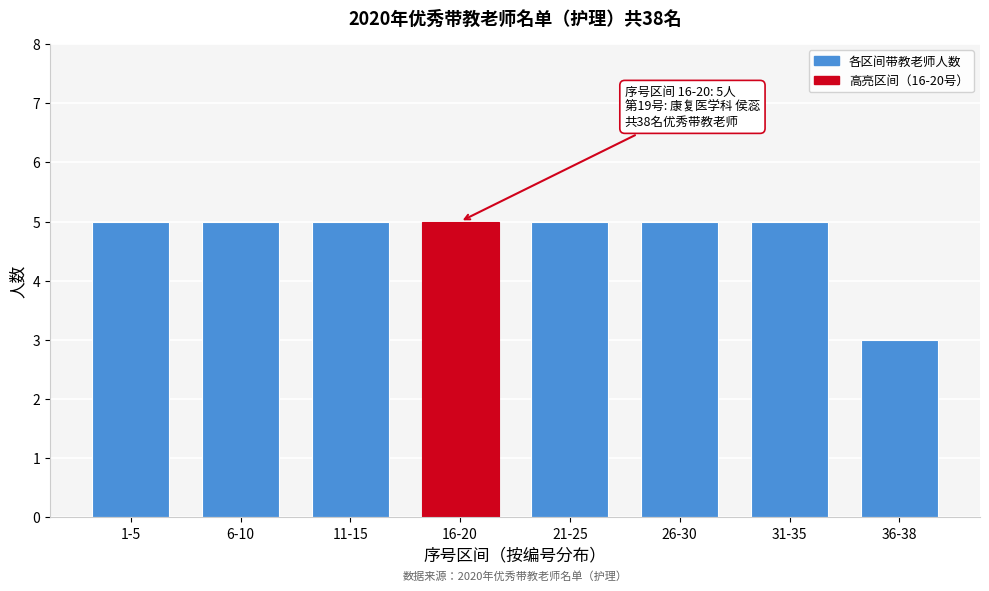

Reading right to left, what are all the values shown in this chart?

3	5	5	5	5	5	5	5